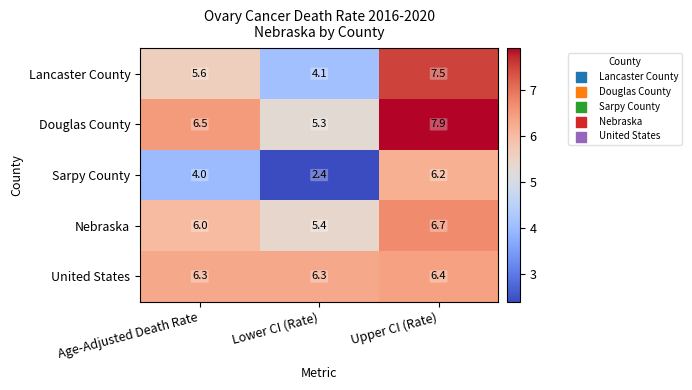

Reading left to right, transcribe all the data shown in this chart.

Lancaster County: 5.6	4.1	7.5
Douglas County: 6.5	5.3	7.9
Sarpy County: 4.0	2.4	6.2
Nebraska: 6.0	5.4	6.7
United States: 6.3	6.3	6.4